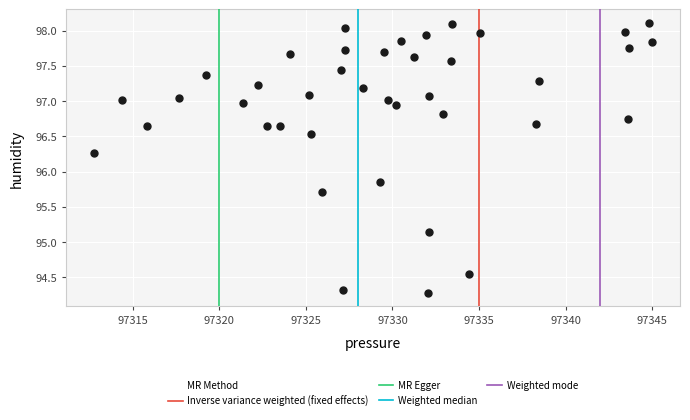

What is the range of X values (max minus min)?

32.2